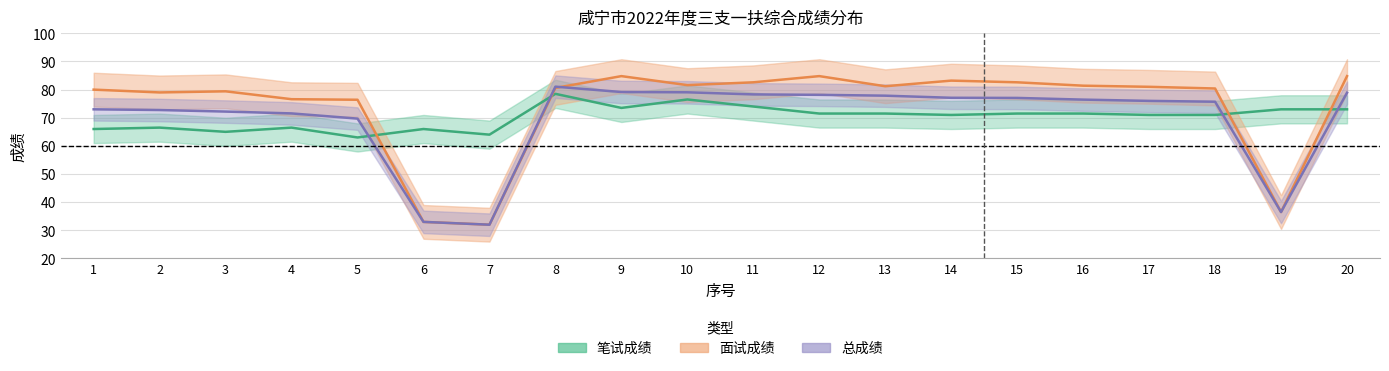

What is the sum of the 面试成绩 values at 14 and 16?

164.6